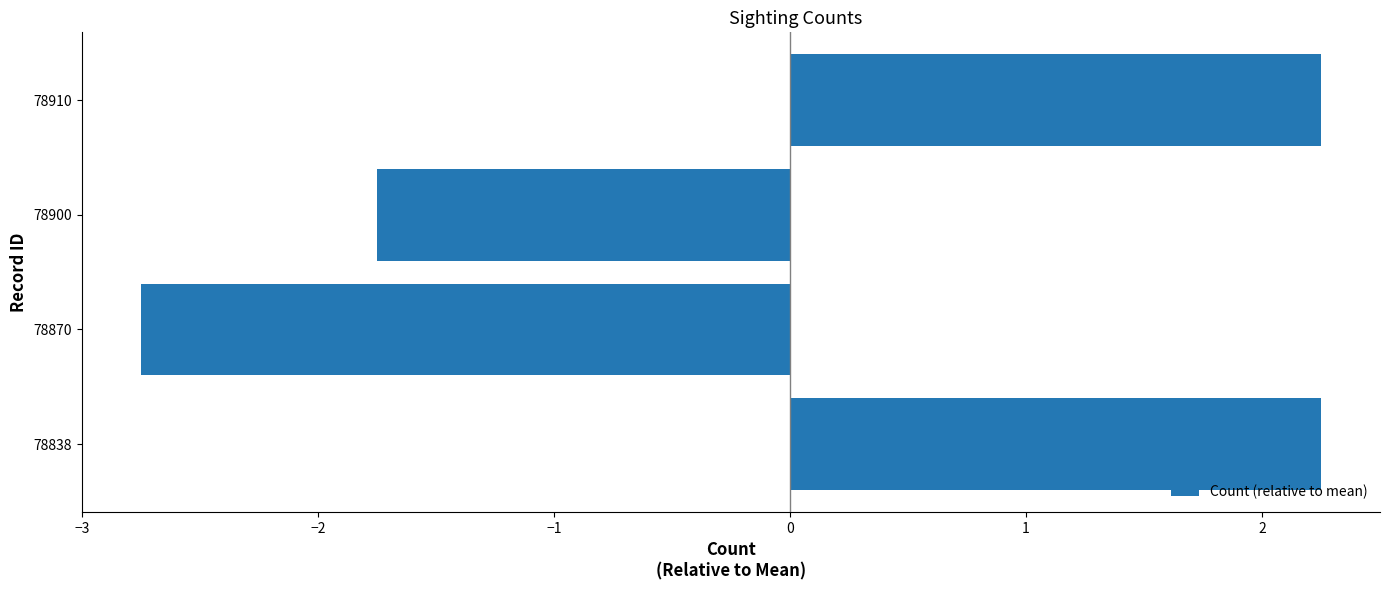

What is the sum of the values at 78870 and 78838?

-0.5